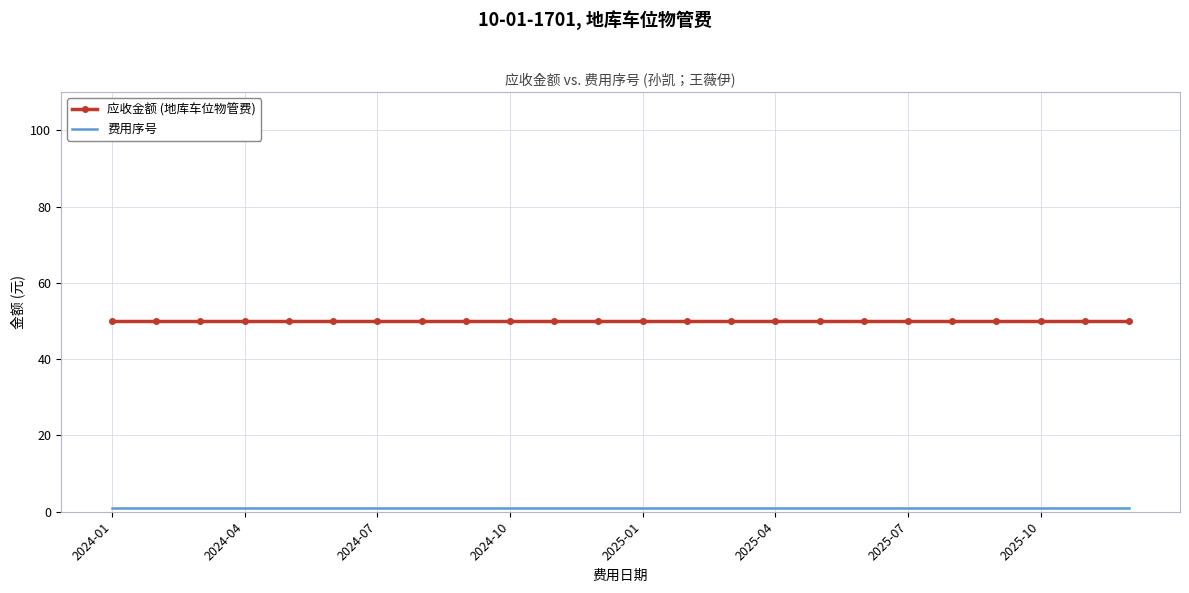

What is the highest value of the 应收金额 (地库车位物管费) series?

50